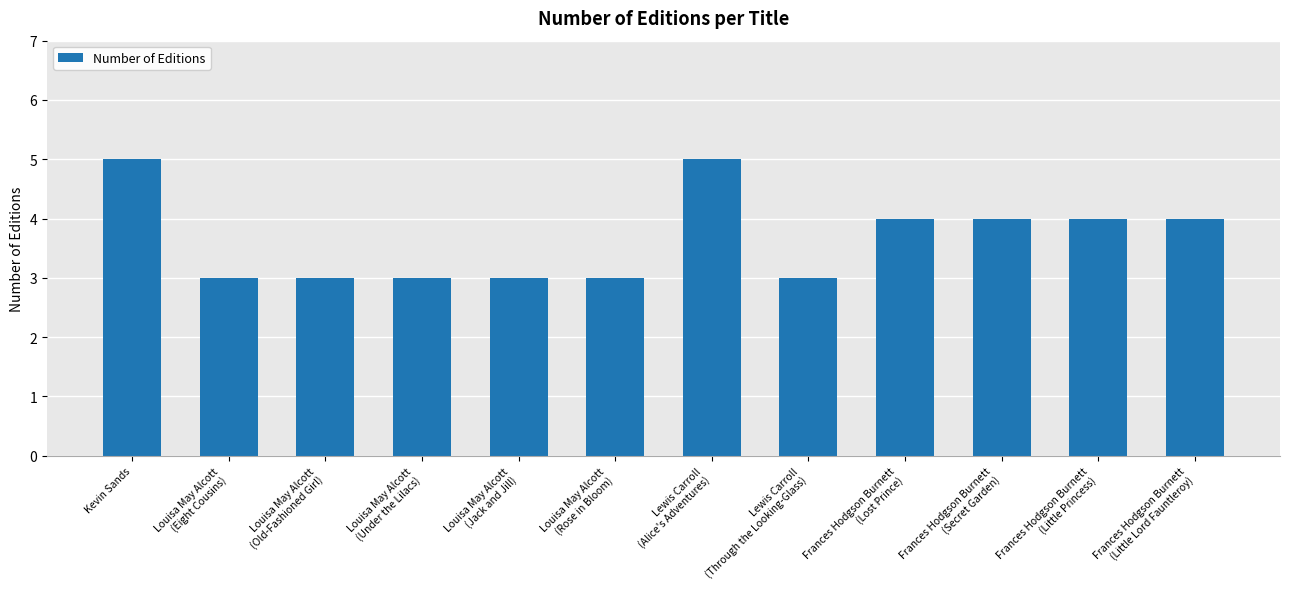

Does the chart contain stacked bars?

No